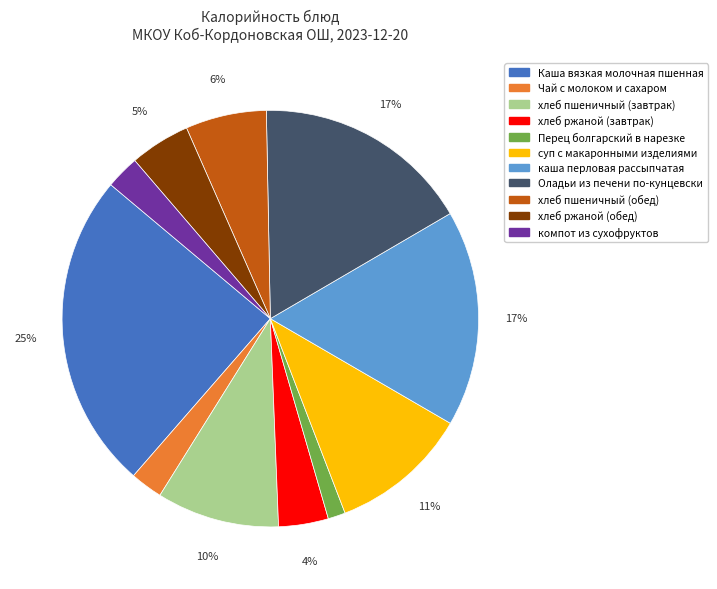

The хлеб пшеничный (завтрак) slice represents 10% of the pie. True or false?

True